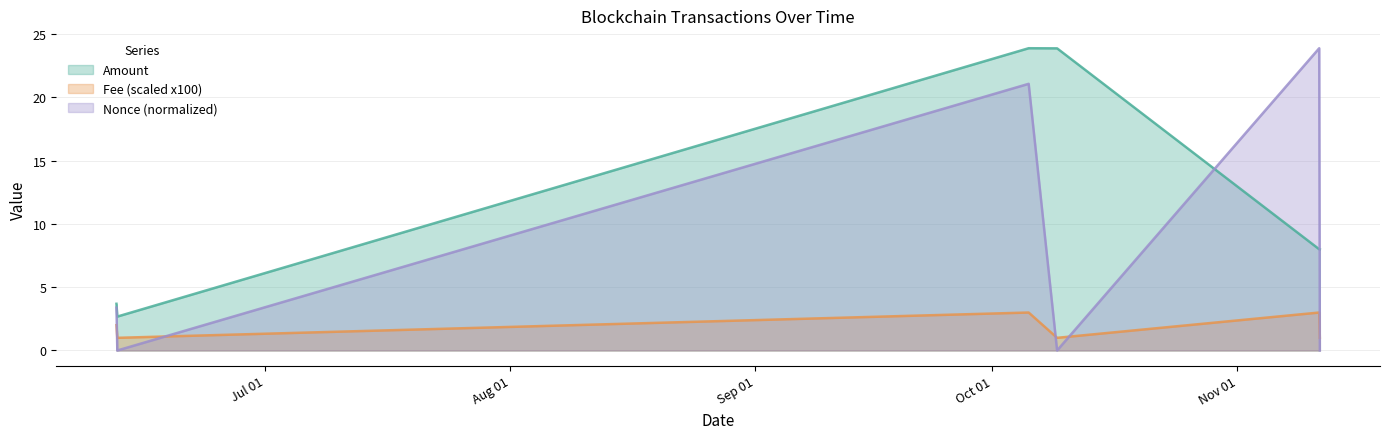

What is the minimum value for Amount?

2.7